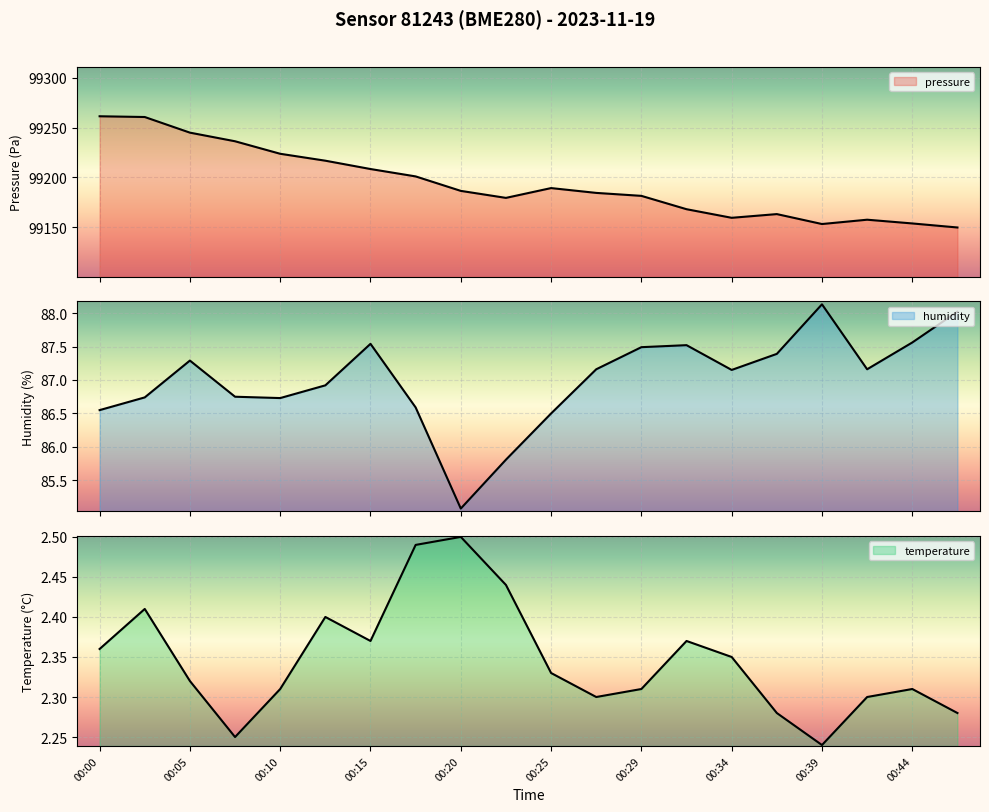

Rank the categories by pressure value from lowest to highest.

00:46, 00:39, 00:44, 00:42, 00:34, 00:37, 00:32, 00:22, 00:29, 00:27, 00:20, 00:25, 00:17, 00:15, 00:12, 00:10, 00:07, 00:05, 00:02, 00:00